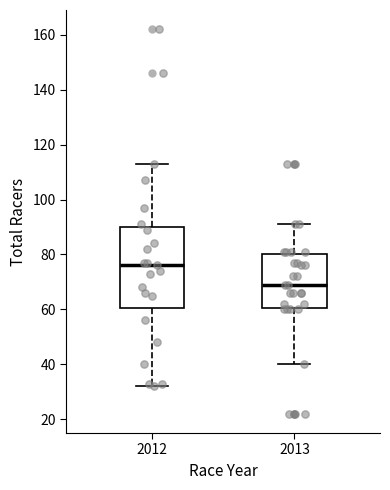

Where does the median line of the box at x = 2012 sit on the y-axis? The values are not printed on the chart, so give them approximately, as read against the axis.

76